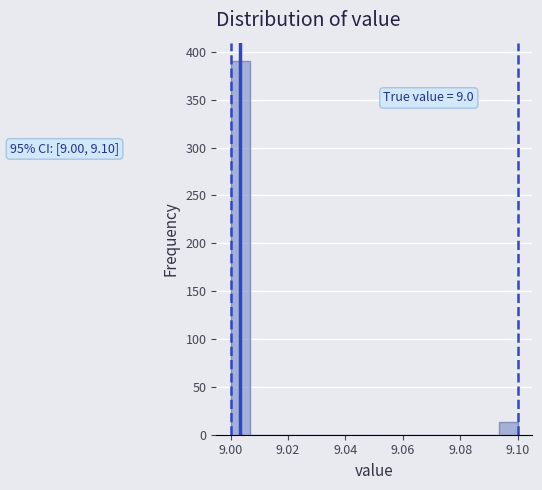

Read against the x-axis, roughly where is the centre of the tallest bar?

9.004